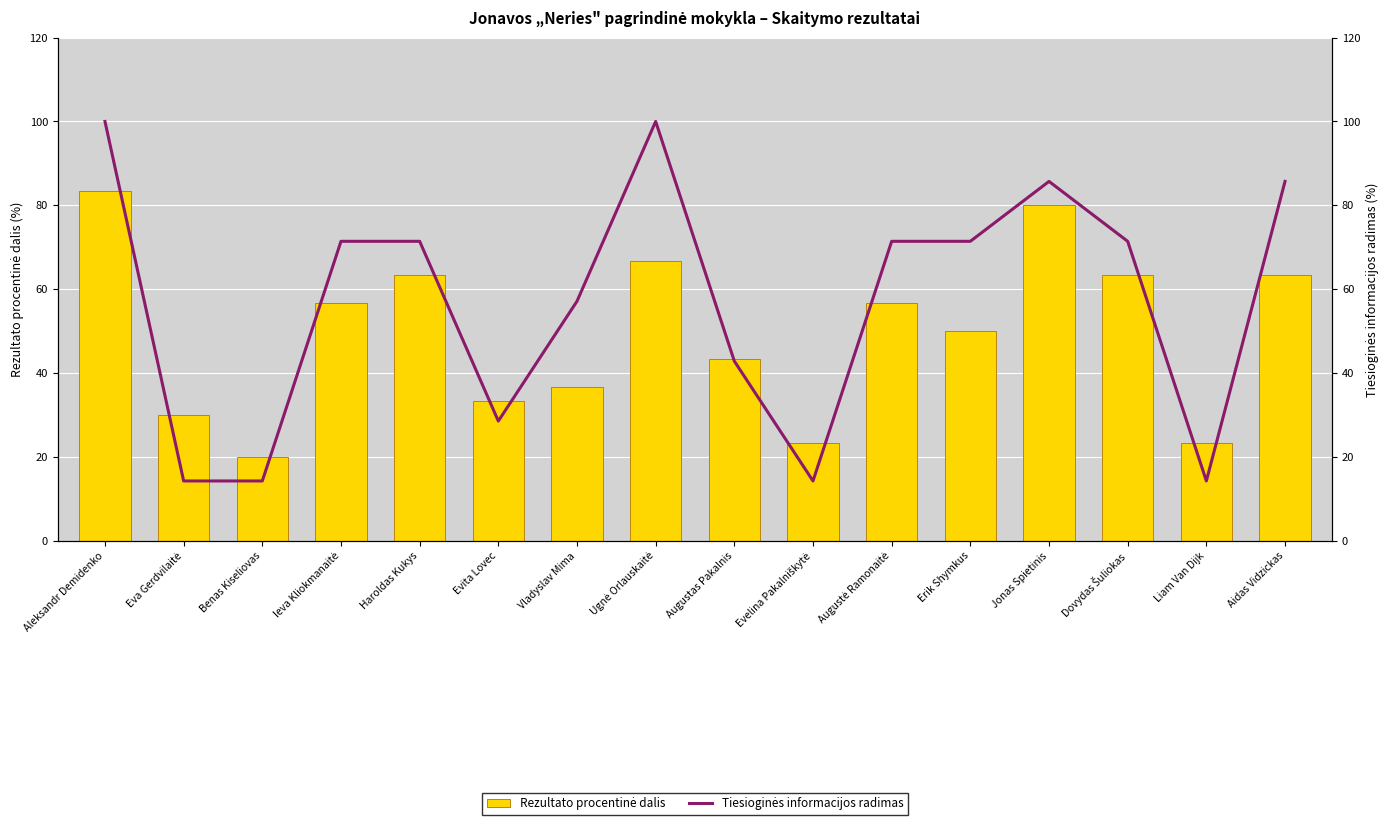

Which series changed the most between Benas Kiseliovas and Dovydas Šuliokas?

Tiesioginės informacijos radimas